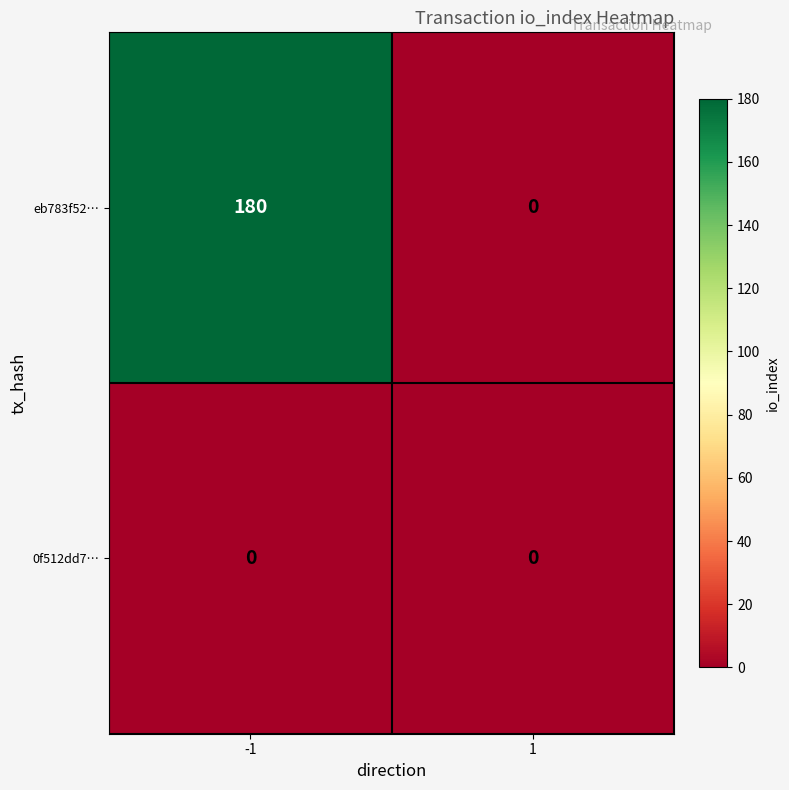

Rank the series at -1 from lowest to highest value.

0f512dd7…, eb783f52…